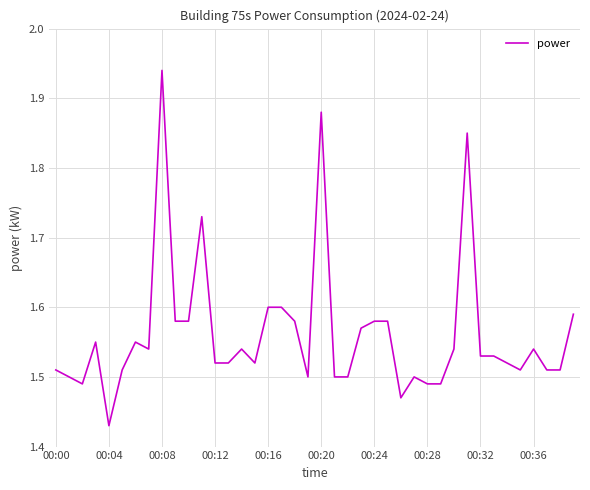

What is the difference between the maximum and minimum values?

0.5